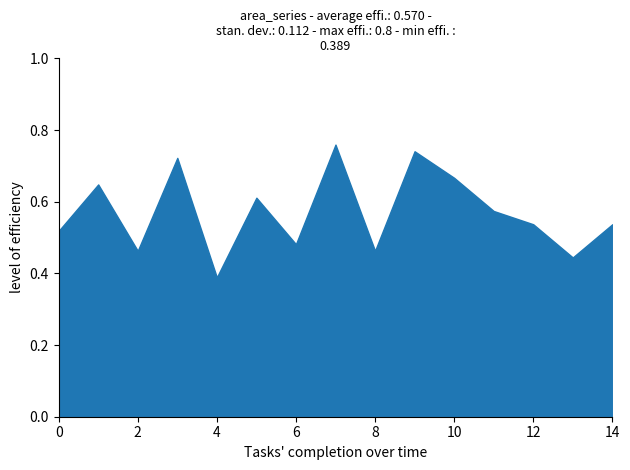

Which has a higher value, 9 or 8?

9